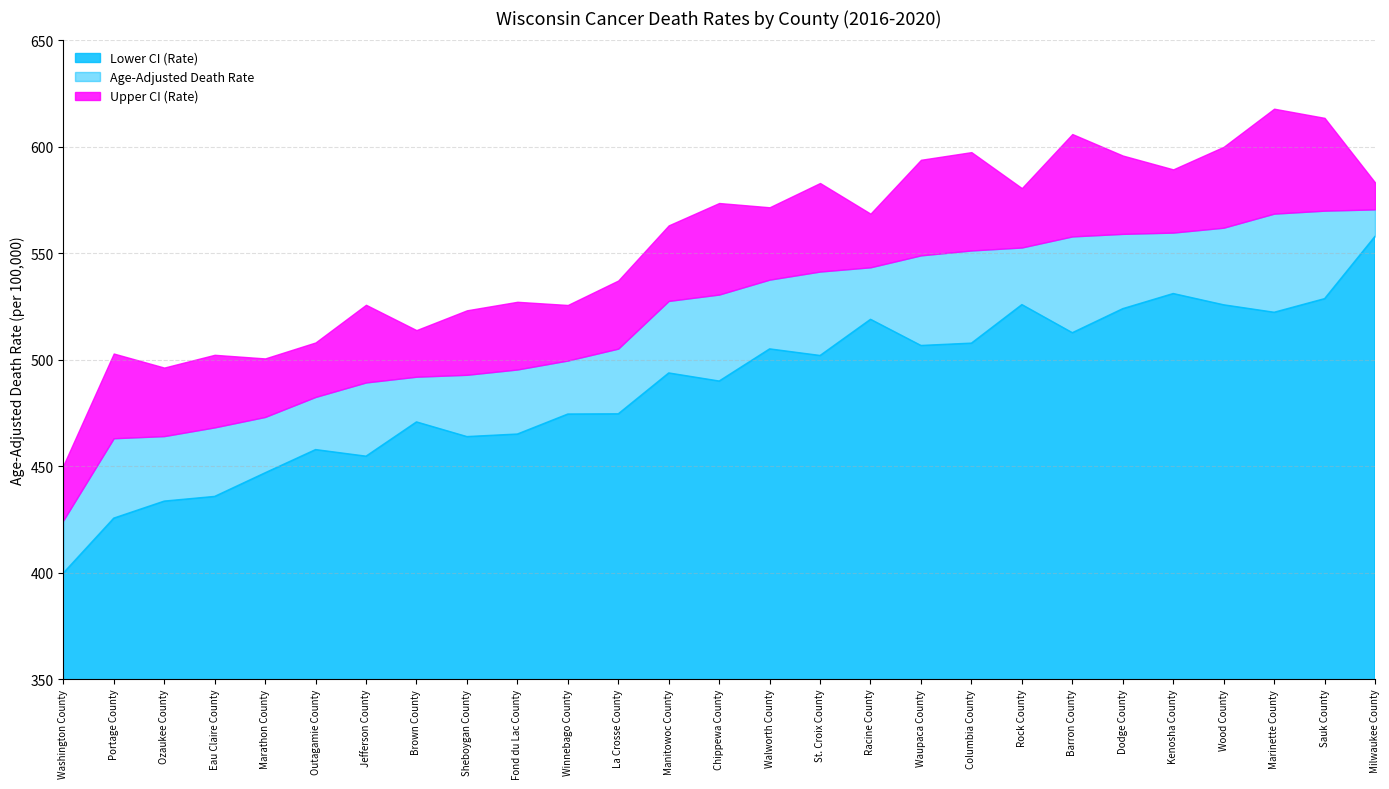

True or false: Upper CI (Rate) has more than 0 interior local peaks.

True